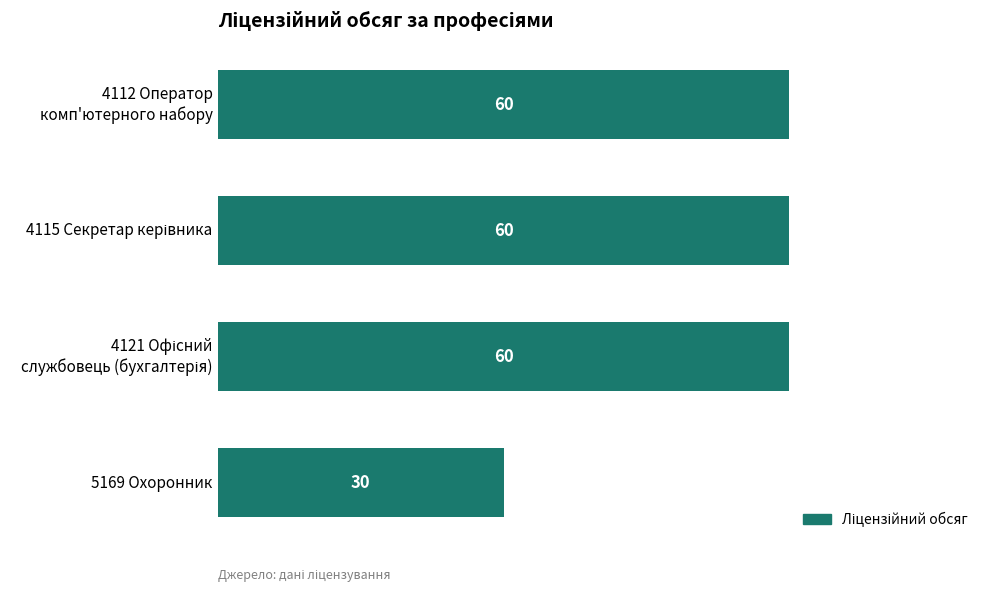

What is the difference between the maximum and minimum values?

30